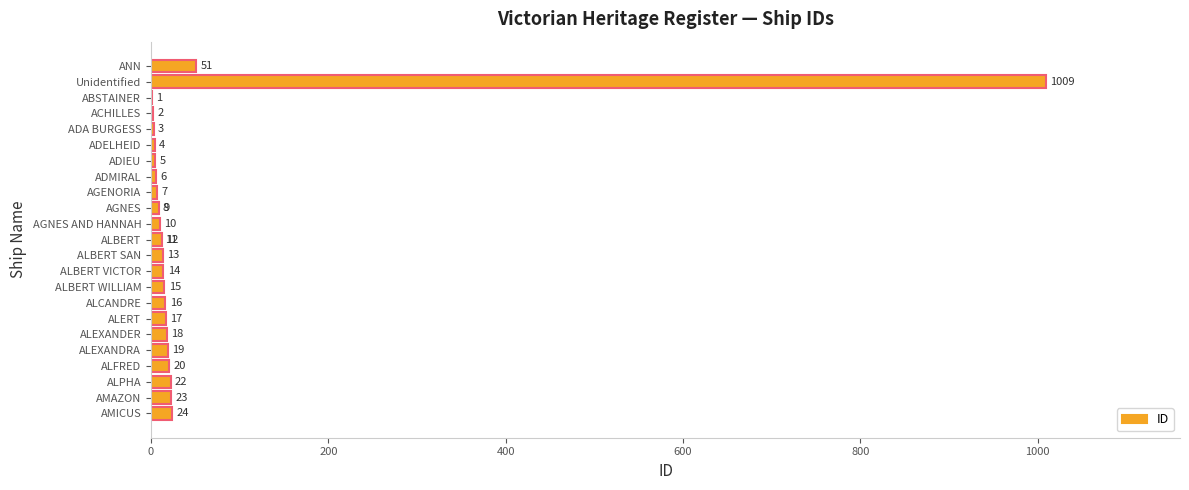

Approximately how many times larger is the value at ALBERT WILLIAM compared to ALPHA?

0.7